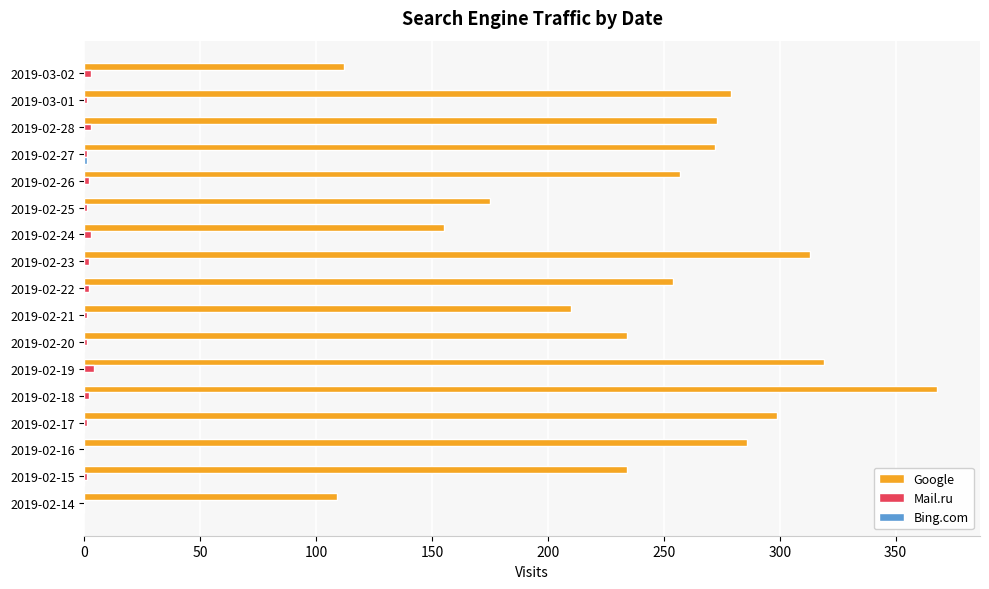

What is the sum of all Google values?

4149